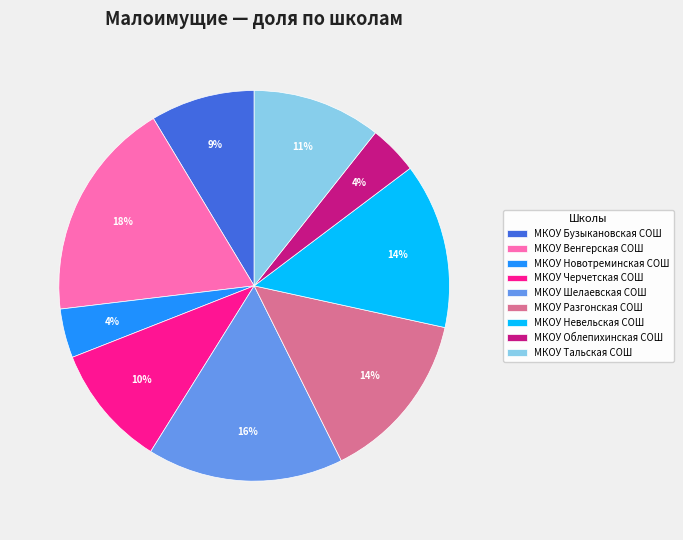

Is the sum of МКОУ Разгонская СОШ and МКОУ Тальская СОШ greater than half?

No